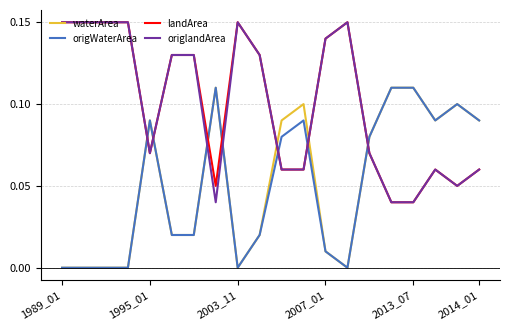

True or false: waterArea and landArea intersect in this chart.

True